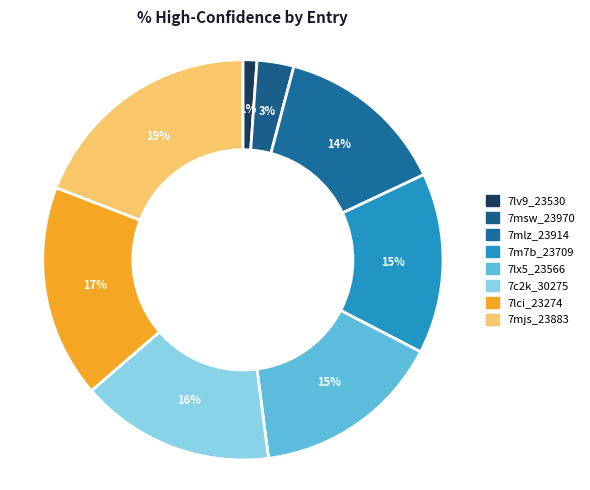

Does 7lx5_23566 represent more than half of the total?

No